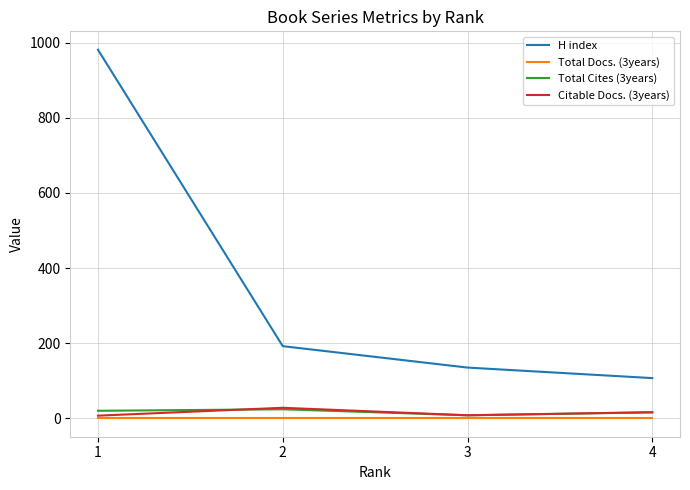

List the labels in order of Total Cites (3years) value, largest first.

2, 1, 4, 3